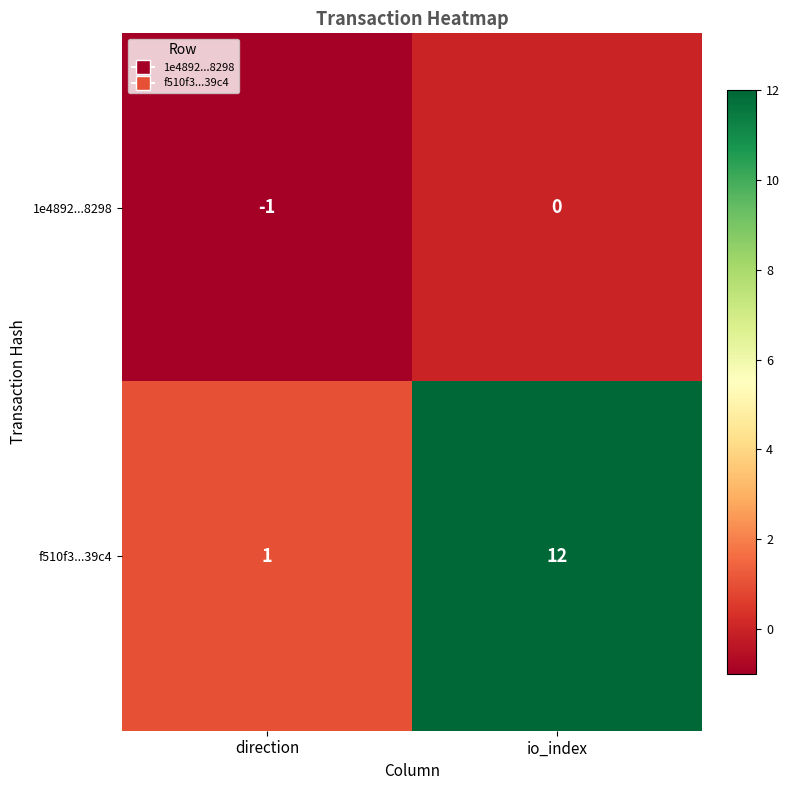

Rank the series by their maximum value, from highest to lowest.

f510f3...39c4, 1e4892...8298